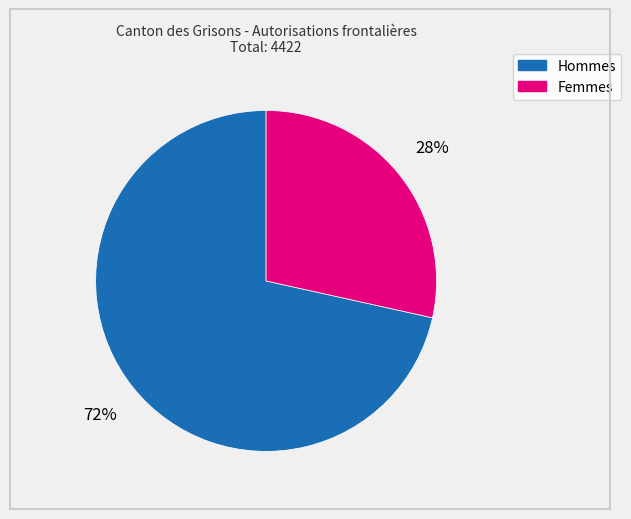

How many slices are in this pie chart?

2